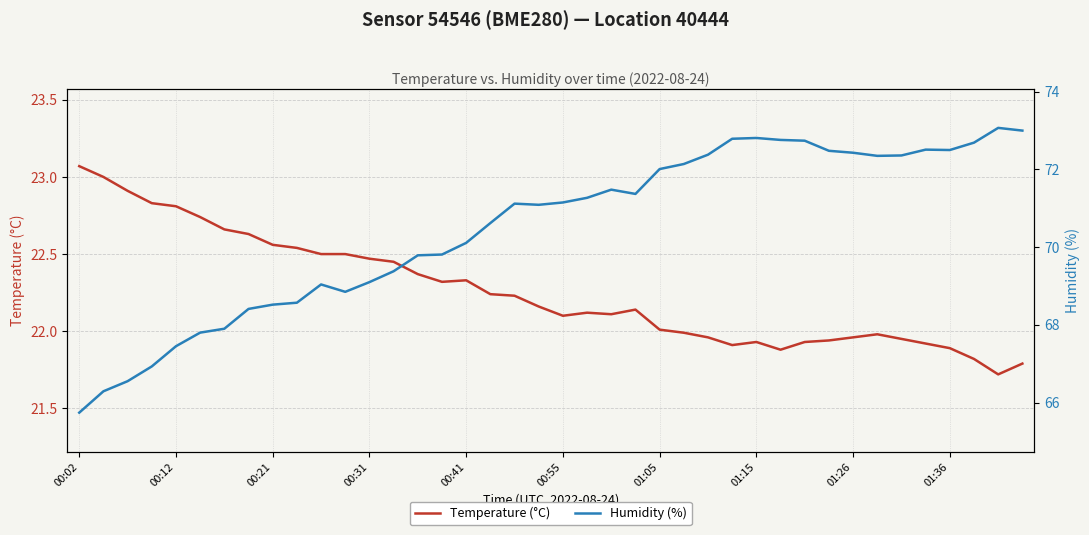

At which category does Humidity (%) reach its first local peak?

10